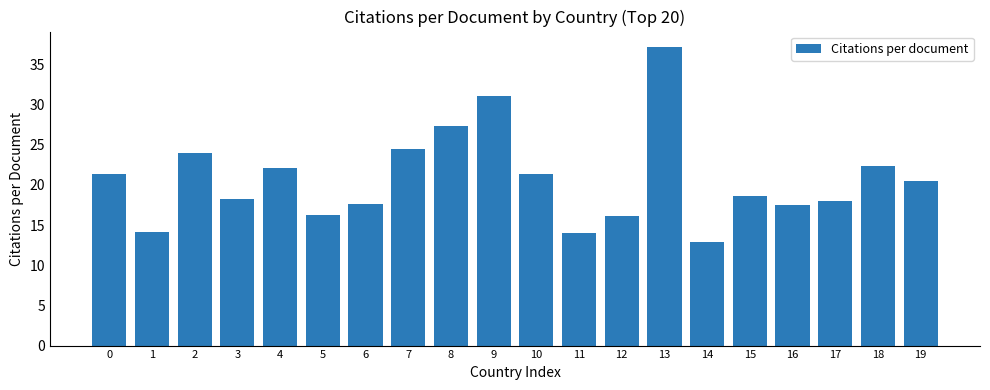

The value at 17 is 31.4. True or false?

False